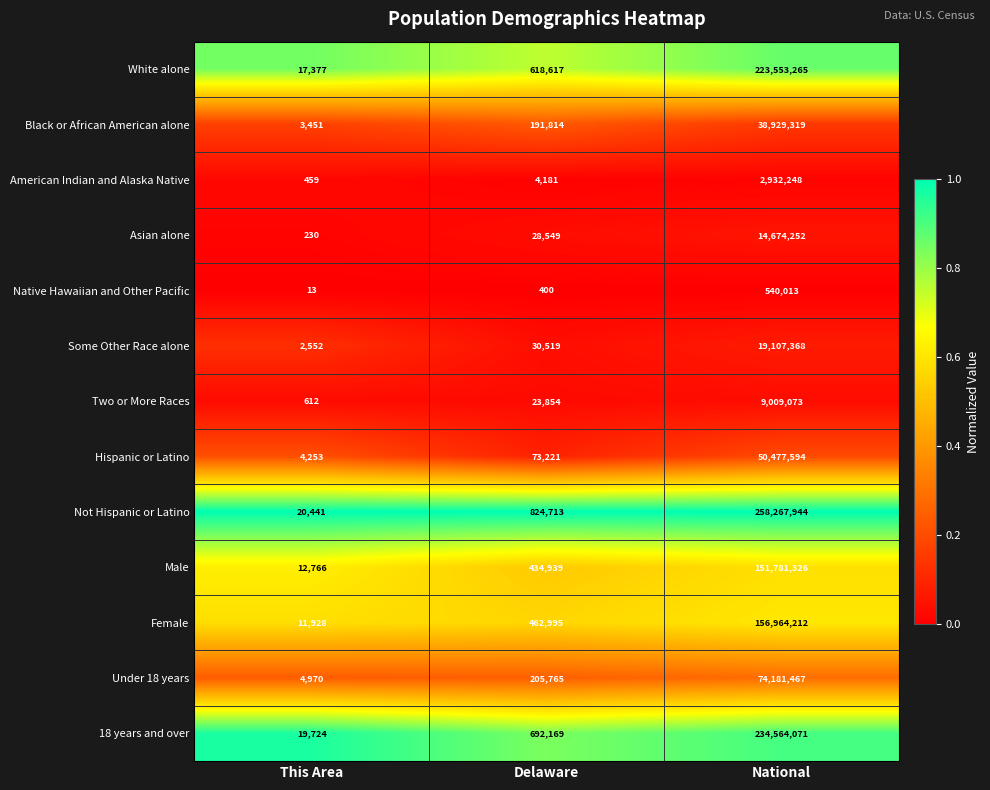

What is the smallest value displayed?

13